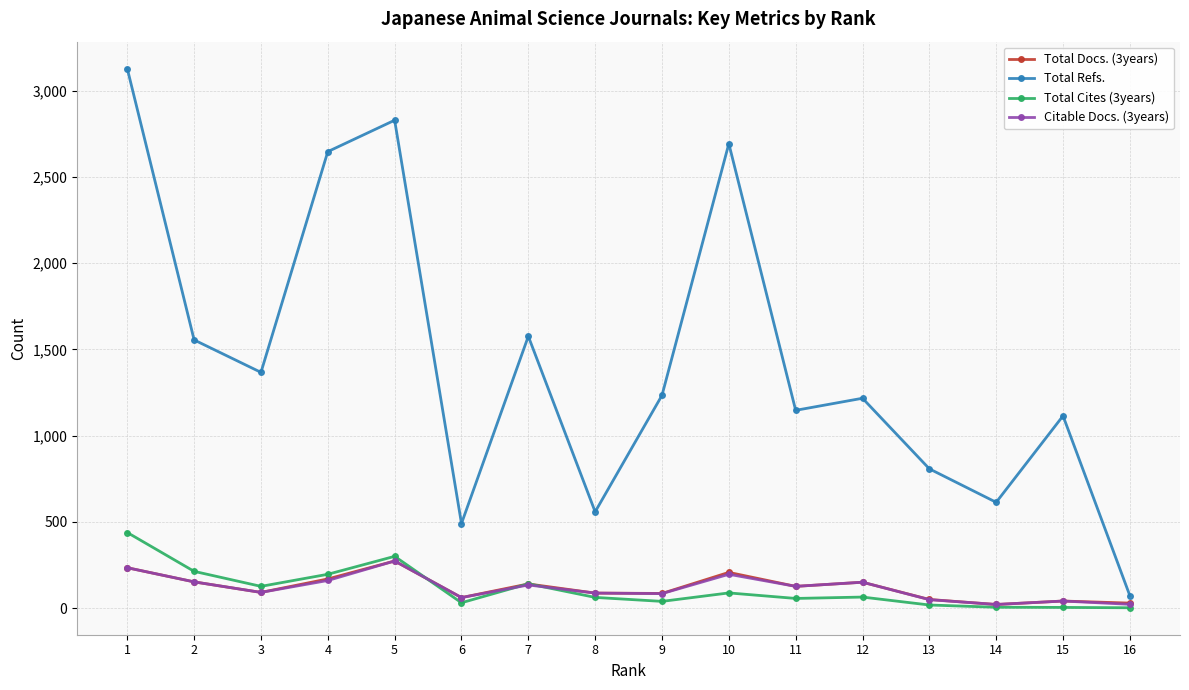

How many values in the Total Cites (3years) series are below 65?

8